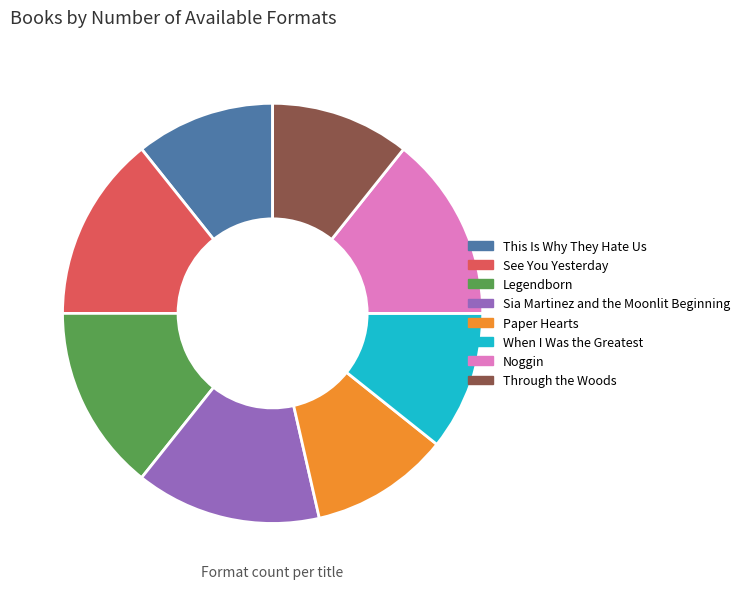

Approximately how many times larger is the value at Noggin compared to See You Yesterday?

1.0